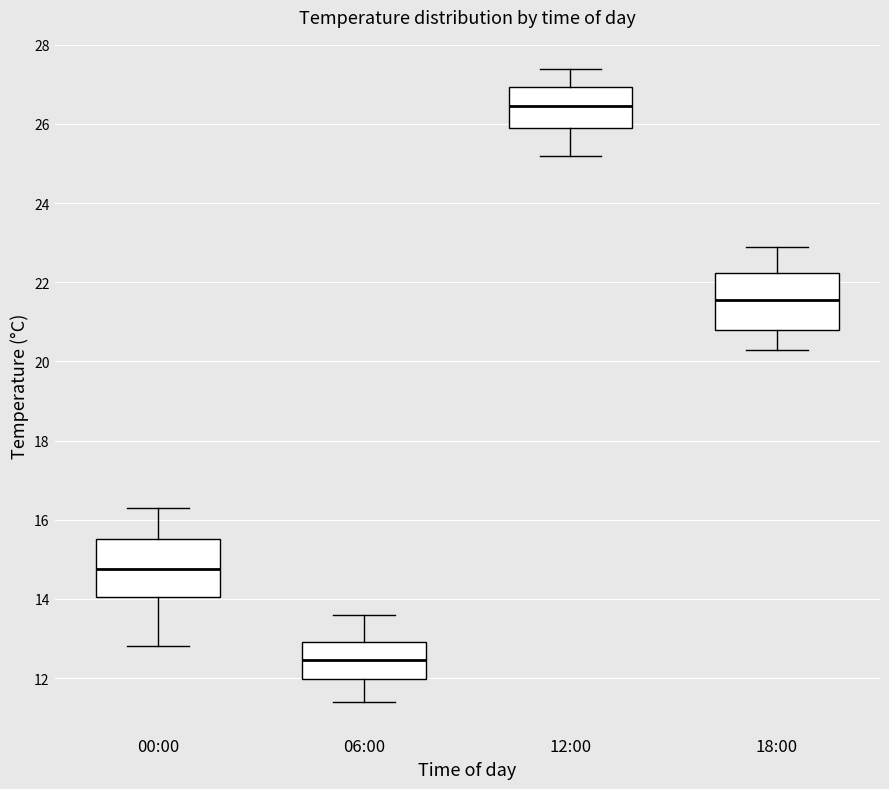

Reading left to right, transcribe this box plot: for each box, give where its median line is, the range the box spans, and where its two whiskers end, as read against the y-axis. The values are not printed on the chart, so give them approximately, as read against the axis.

00:00: median 14.8, box 14.0 to 15.6, whiskers 12.8 to 16.4
06:00: median 12.4, box 12.0 to 13.0, whiskers 11.4 to 13.6
12:00: median 26.4, box 26.0 to 27.0, whiskers 25.2 to 27.4
18:00: median 21.6, box 20.8 to 22.2, whiskers 20.4 to 23.0